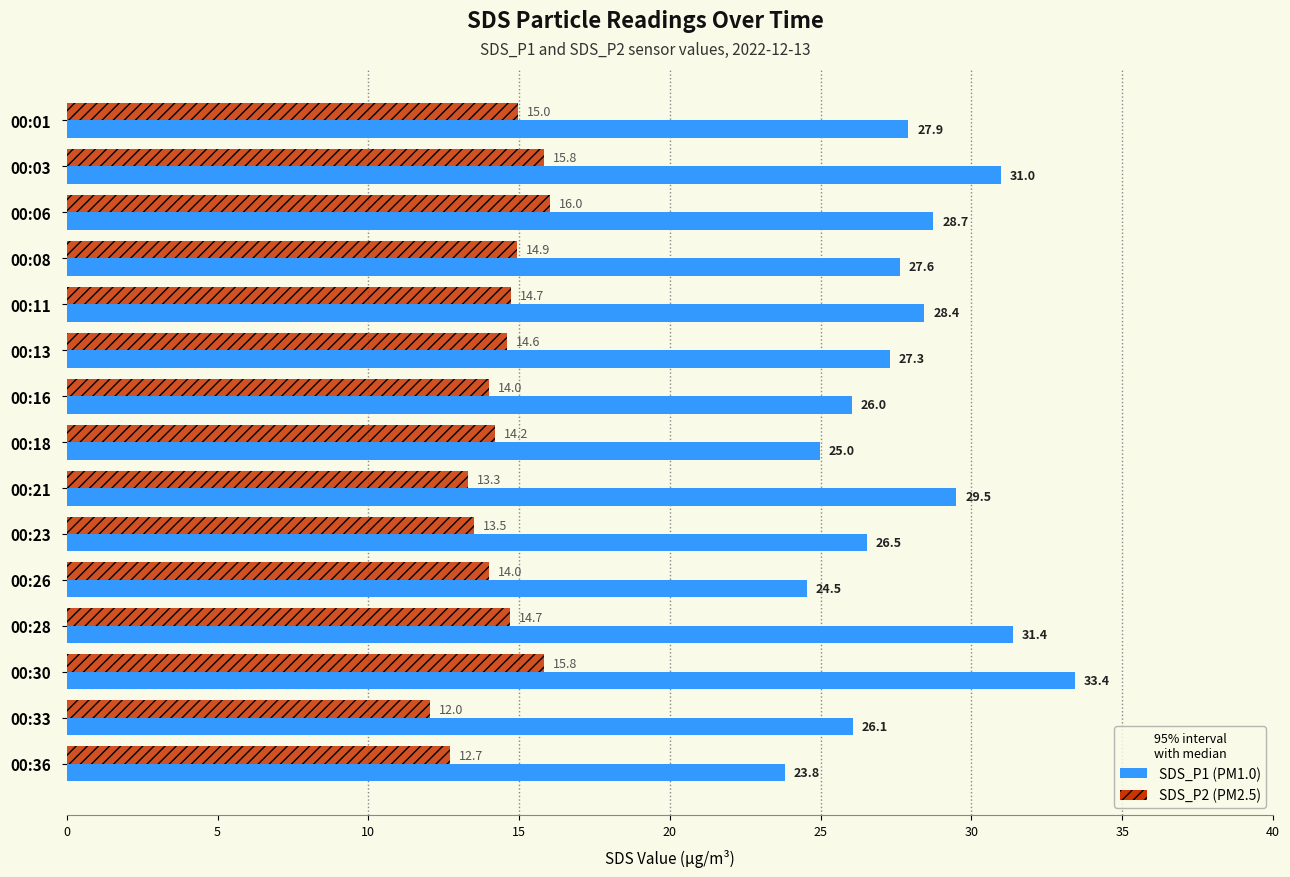

What is the difference between the highest and lowest values at 00:36?

11.1